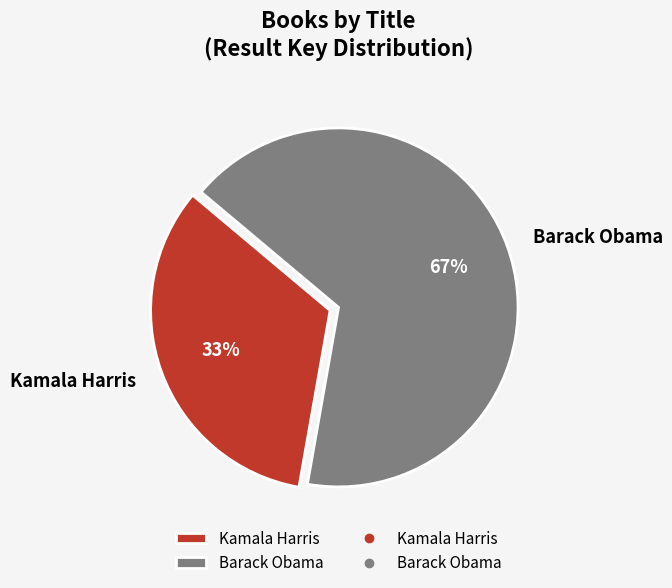

To the nearest percent, what percentage of the pie is Barack Obama?

67%